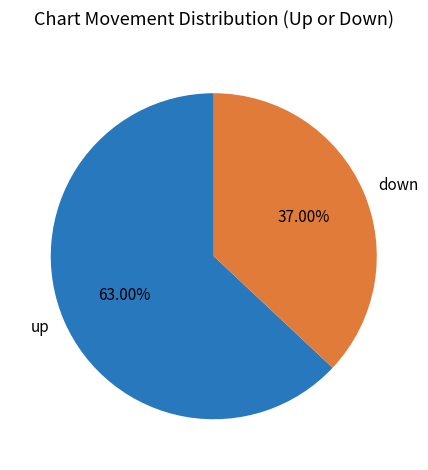

Between up and down, which is larger?

up